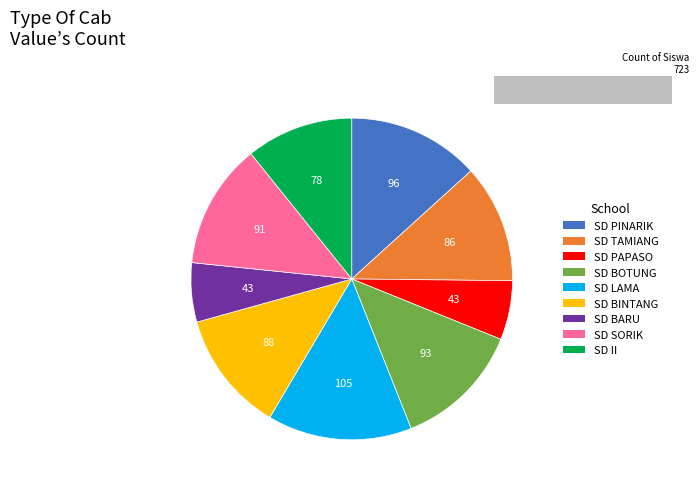

Count the number of slices in the pie.

9